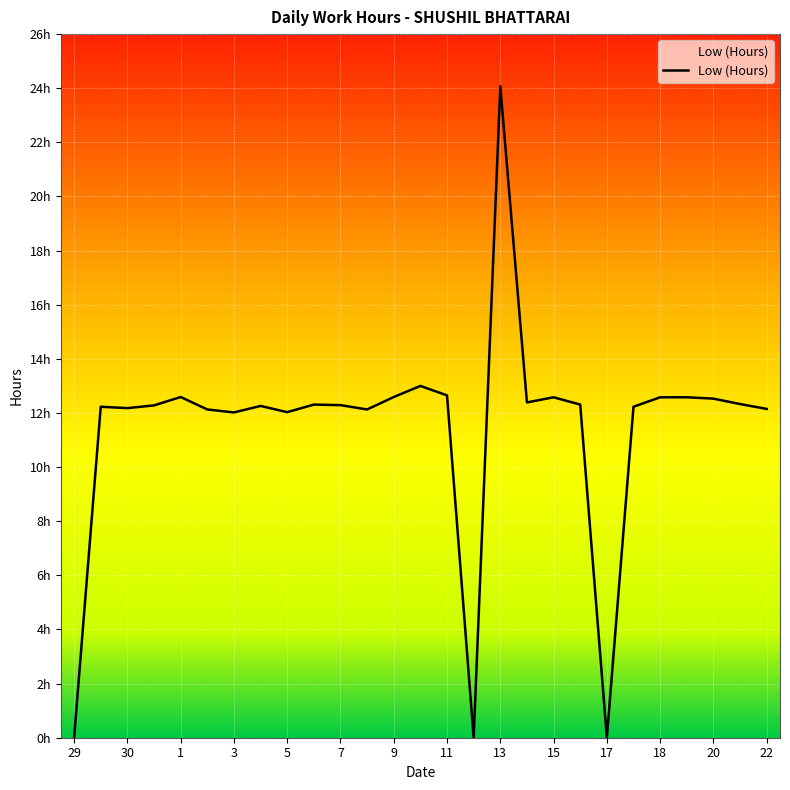

At which category does the chart reach its peak across all series?

13